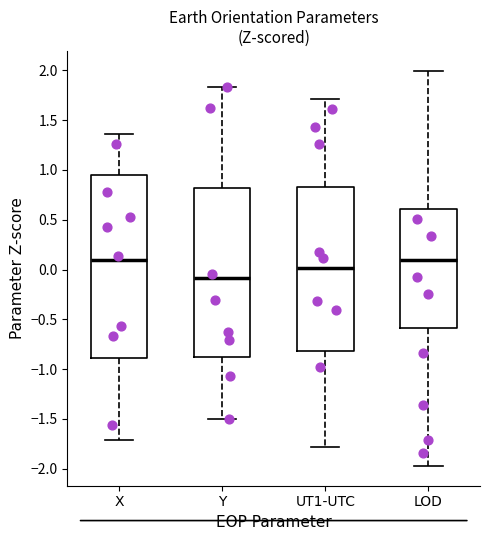

Reading left to right, read every box against the y-axis: the position of its median line, the range the box covers, and the ends of its whiskers. The values are not printed on the chart, so give them approximately, as read against the axis.

X: median 0.10, box -0.90 to 0.95, whiskers -1.70 to 1.35
Y: median -0.10, box -0.90 to 0.80, whiskers -1.50 to 1.85
UT1-UTC: median 0.00, box -0.80 to 0.85, whiskers -1.80 to 1.70
LOD: median 0.10, box -0.60 to 0.60, whiskers -1.95 to 2.00